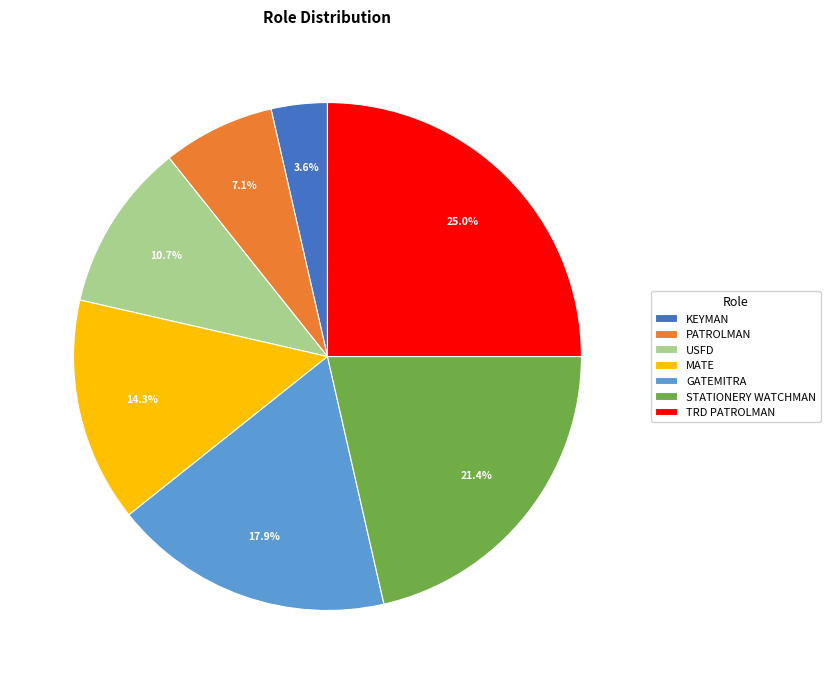

Count the number of slices in the pie.

7